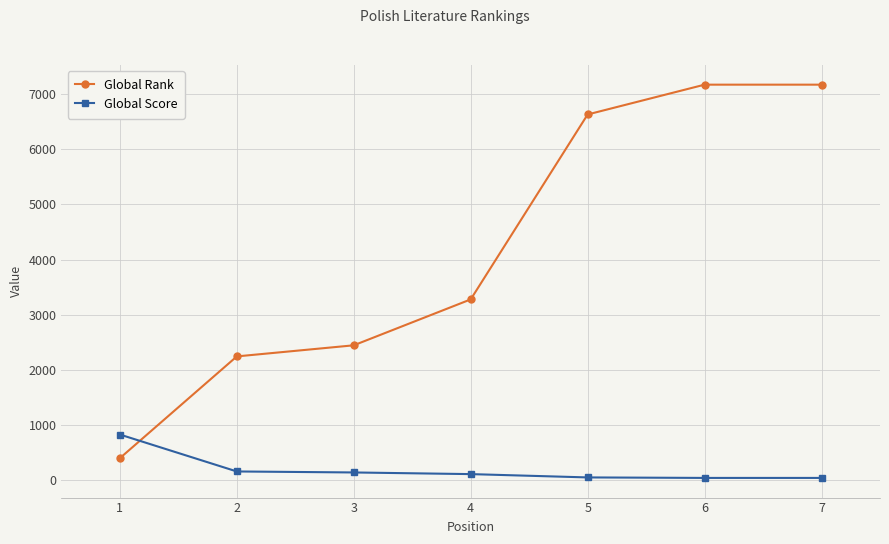

List the series in order of their peak value, highest first.

Global Rank, Global Score